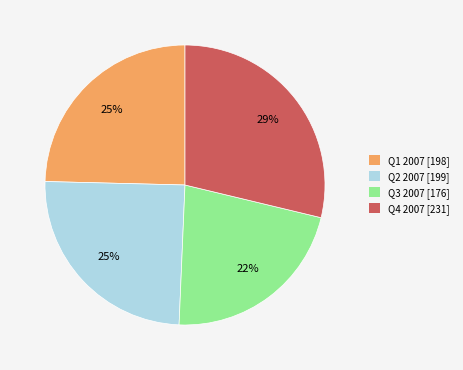

Approximately how many times larger is the value at Q1 compared to Q4?

0.9